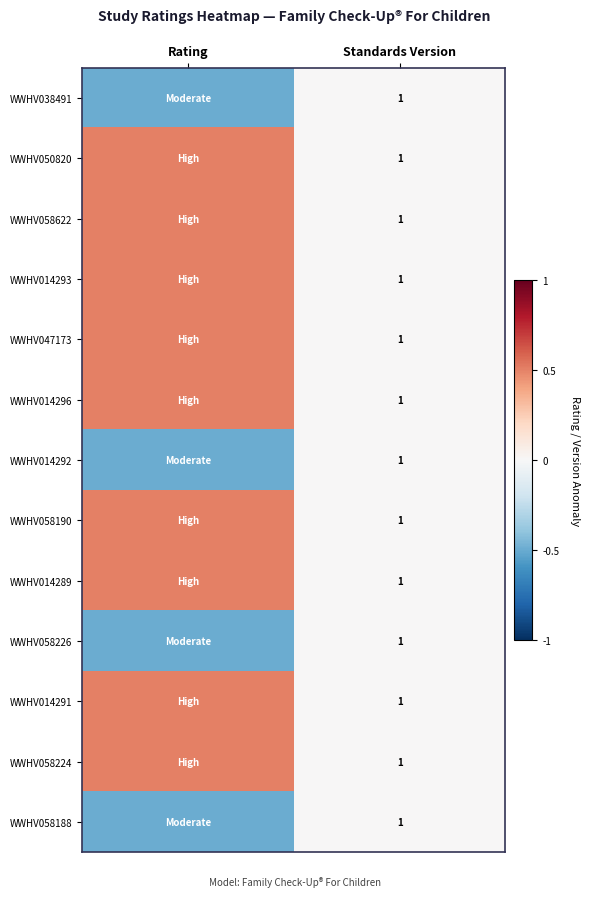

Is it true that WWHV014291 equals 1.0 at Standards Version?

True